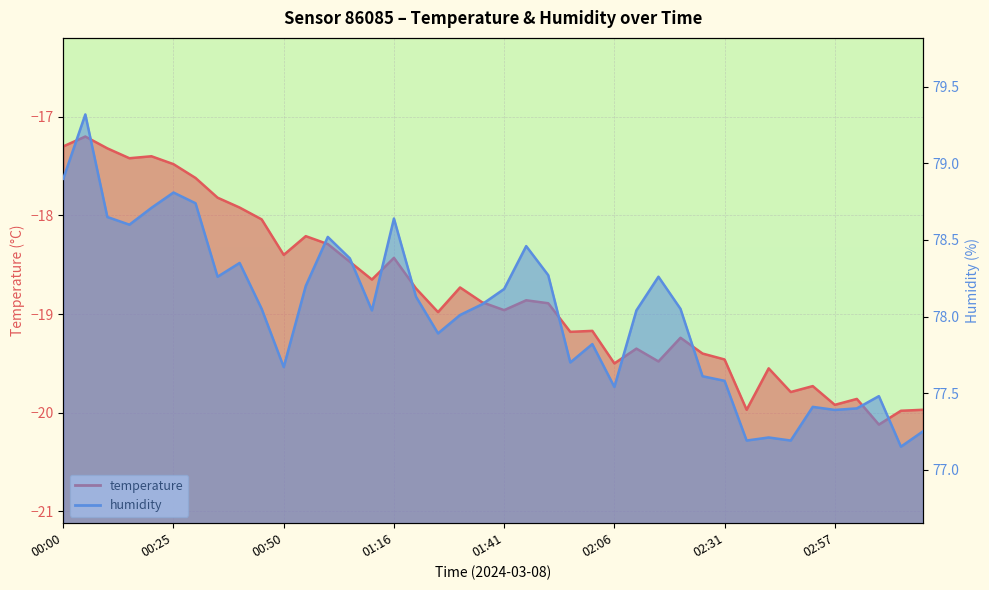

List the labels in order of temperature value, smallest first.

03:07, 03:12, 02:36, 03:17, 02:57, 03:02, 02:47, 02:52, 02:41, 02:06, 02:16, 02:31, 02:26, 02:11, 02:21, 01:56, 02:01, 01:26, 01:41, 01:51, 01:36, 01:46, 01:21, 01:31, 01:11, 01:06, 01:16, 00:50, 01:00, 00:55, 00:45, 00:40, 00:35, 00:30, 00:25, 00:15, 00:20, 00:10, 00:00, 00:05